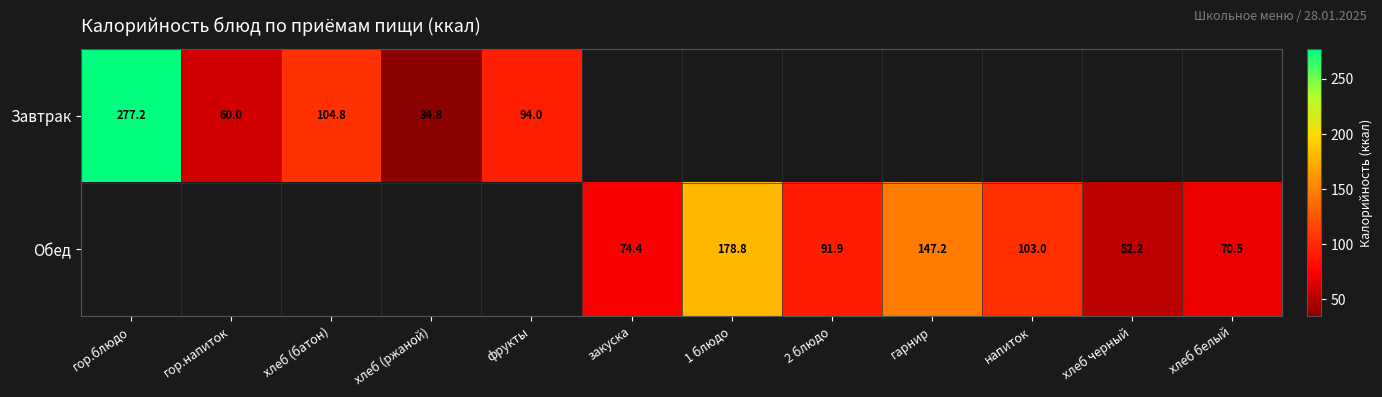

Is the value of Завтрак at хлеб (ржаной) greater than the value of Обед at напиток?

No